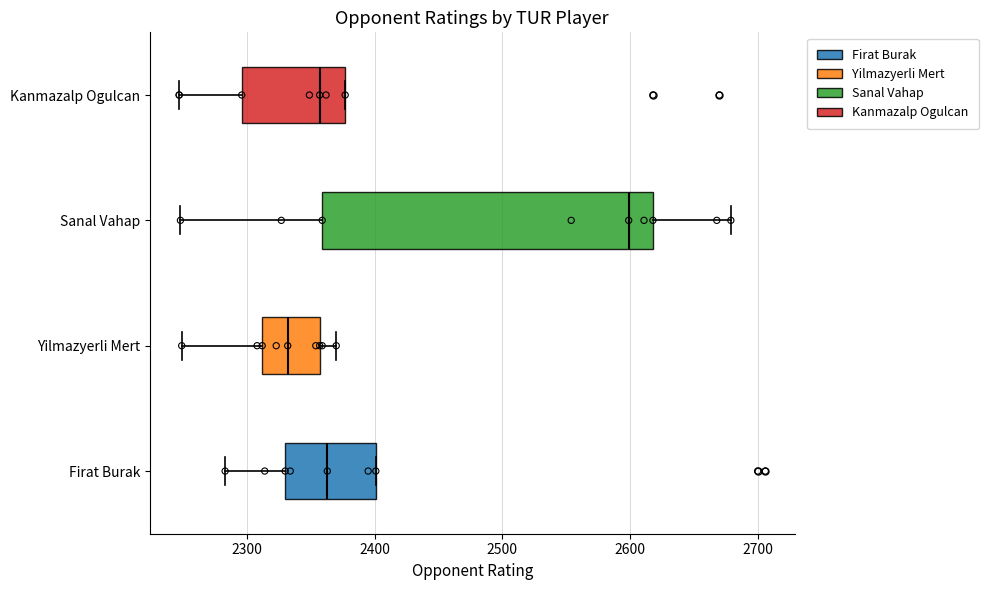

Where does the right whisker of the box for Sanal Vahap end on the x-axis? The values are not printed on the chart, so give them approximately, as read against the axis.

2680